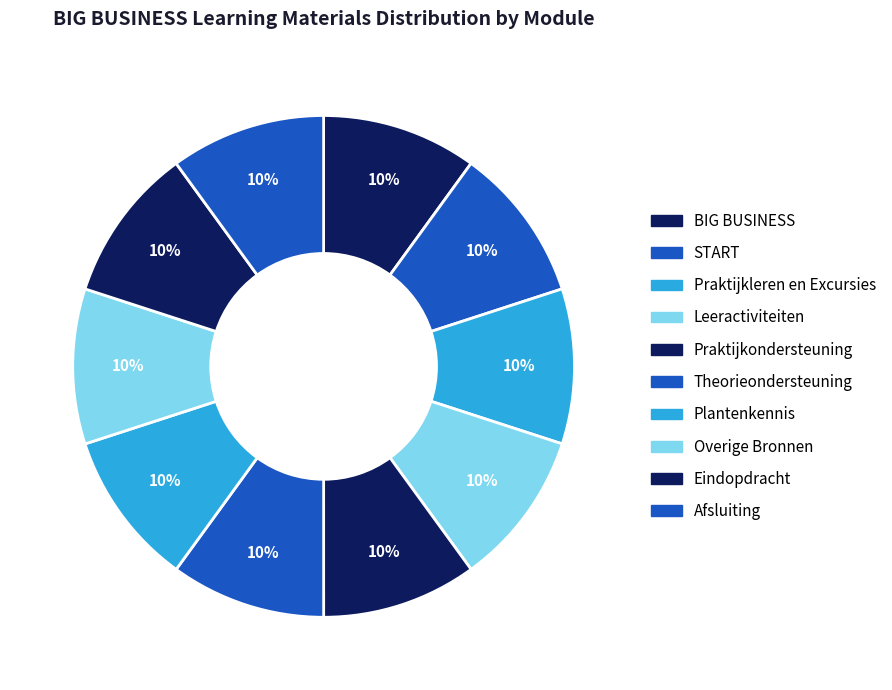

Count the number of slices in the pie.

10